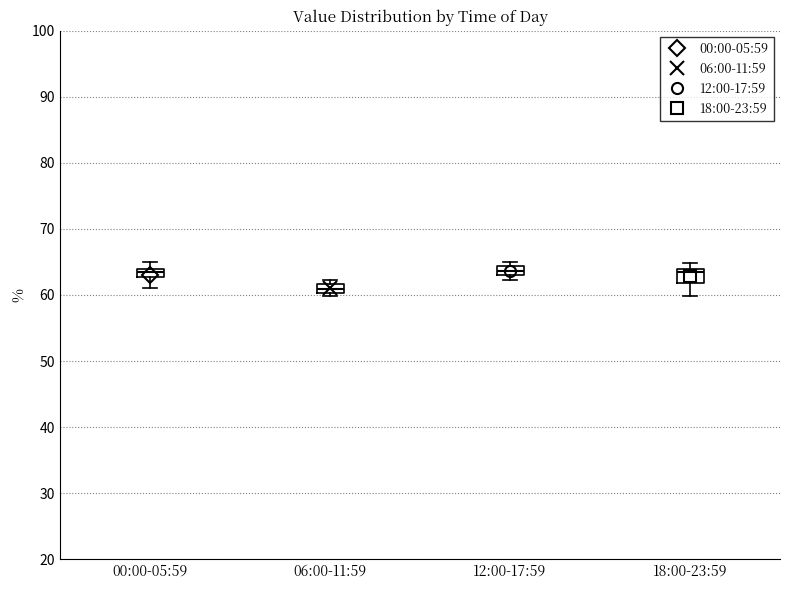

Where is the lower edge of the box for 06:00-11:59 on the y-axis? The values are not printed on the chart, so give them approximately, as read against the axis.

60